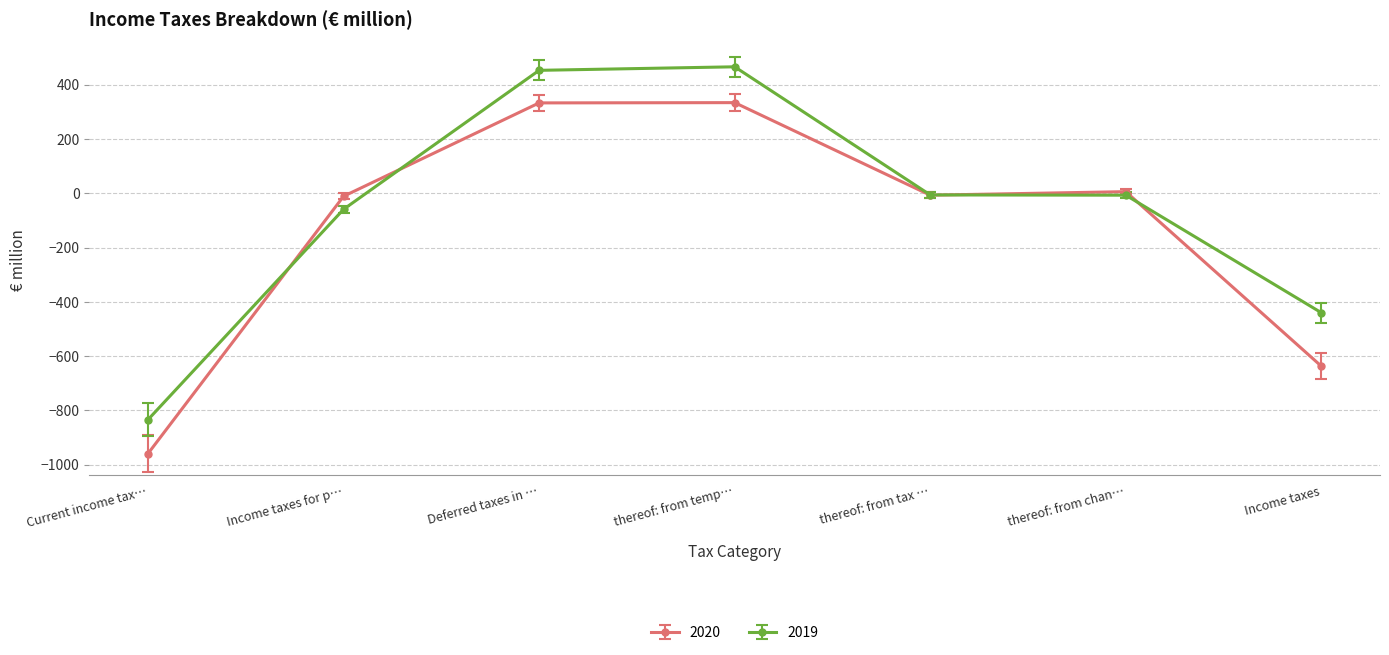

True or false: 2020 and 2019 cross at least once.

True